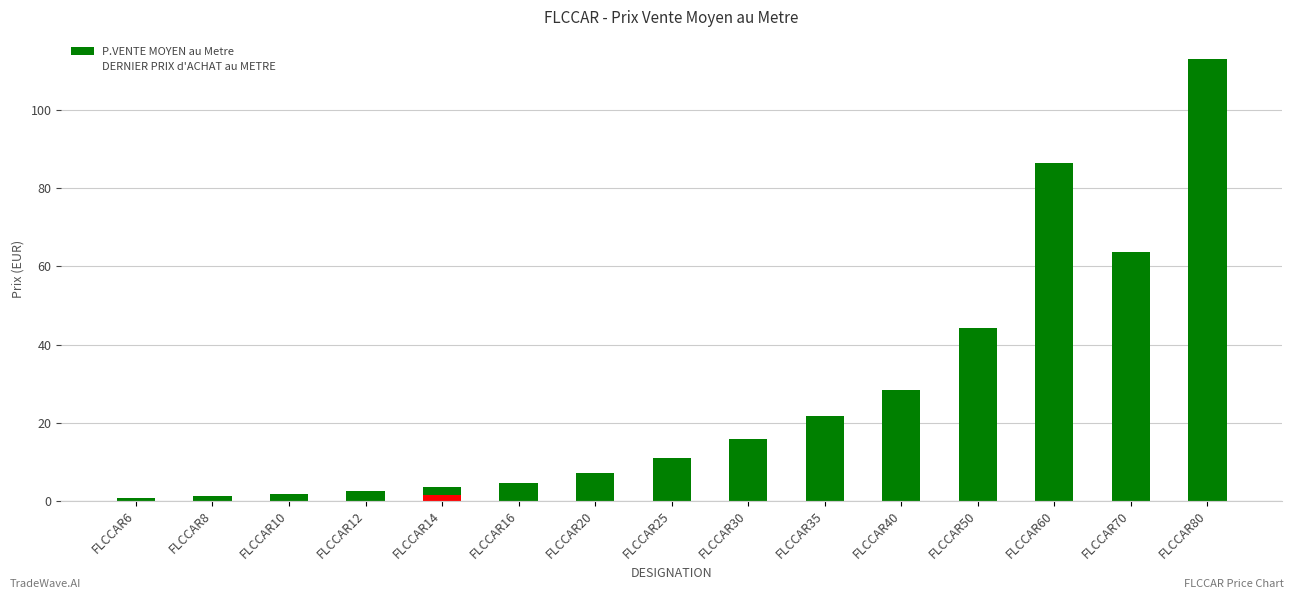

At which label is P.VENTE MOYEN au Metre closest to 56?

FLCCAR70